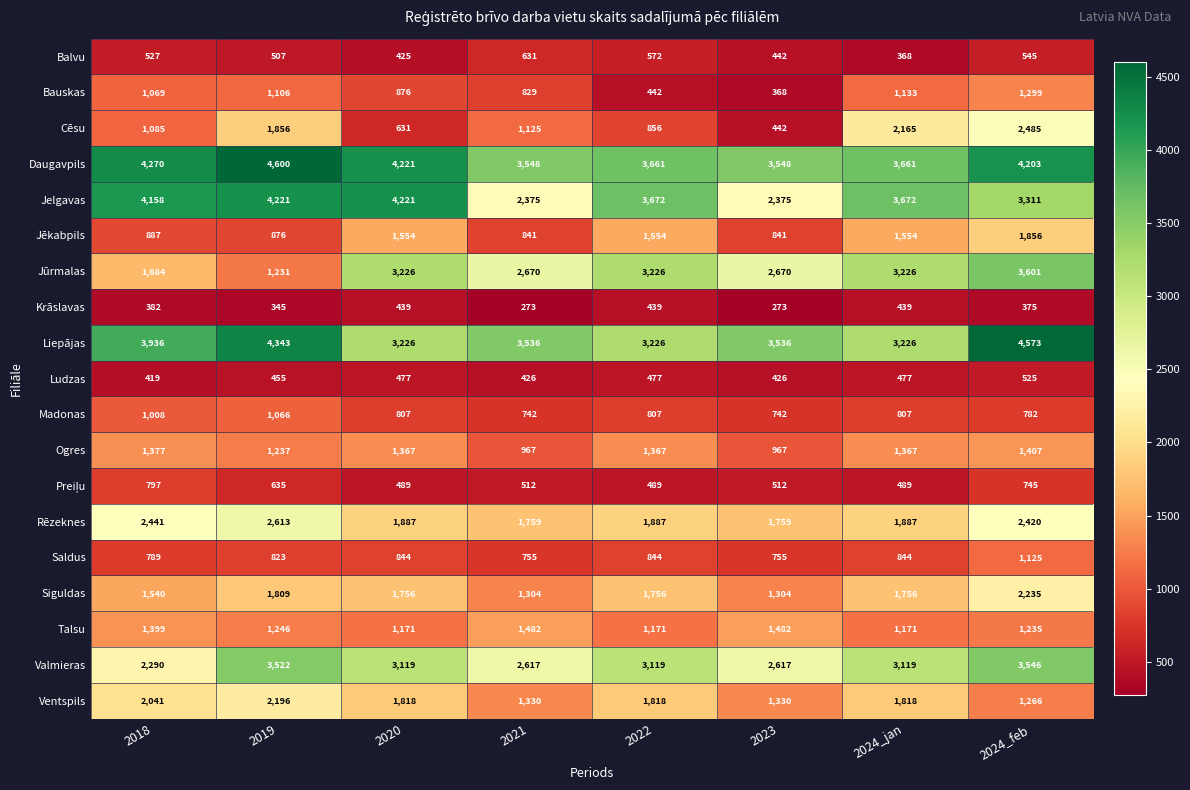

What is the difference between the Daugavpils values at 2019 and 2022?

939